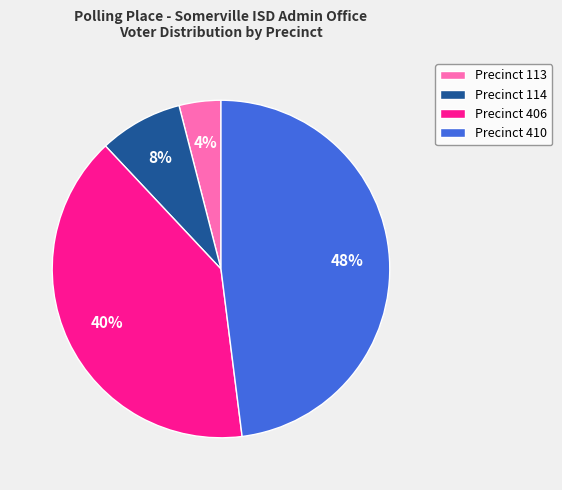

To the nearest percent, what is the difference between the largest and smallest slice percentages?

44%